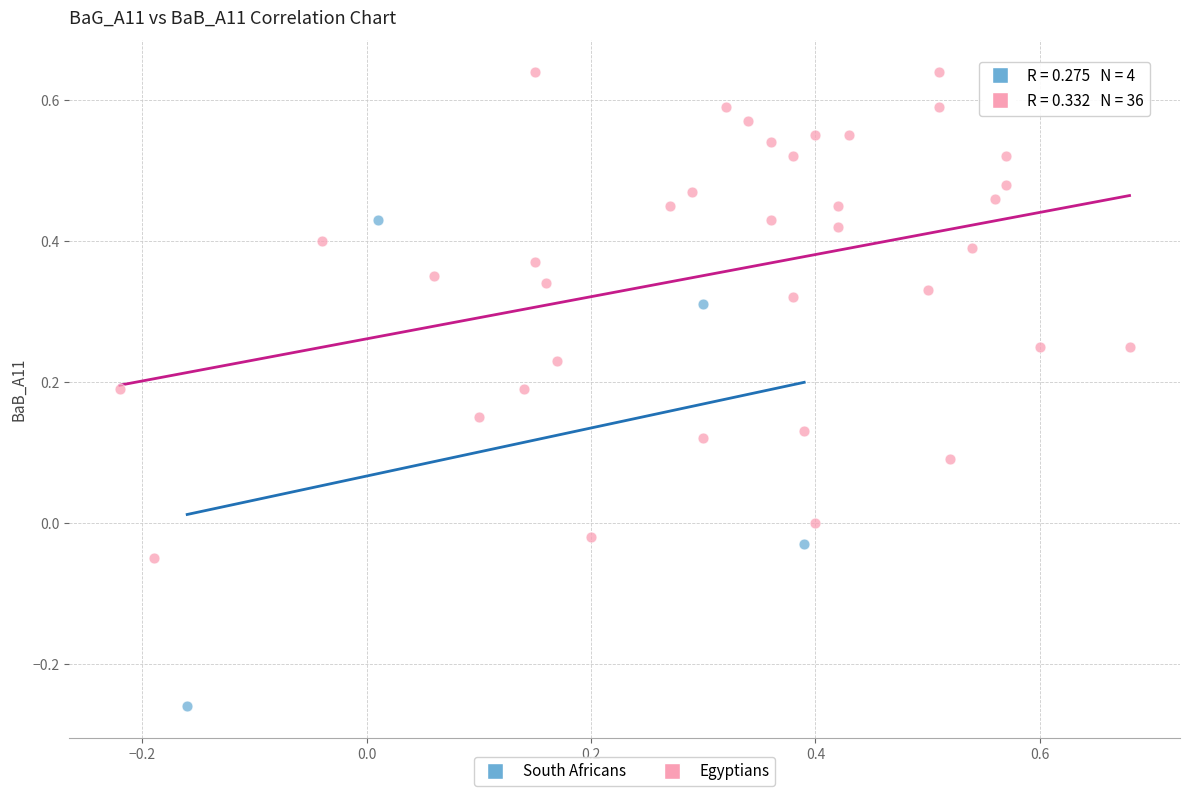

Which series reaches the minimum Y coordinate?

South Africans